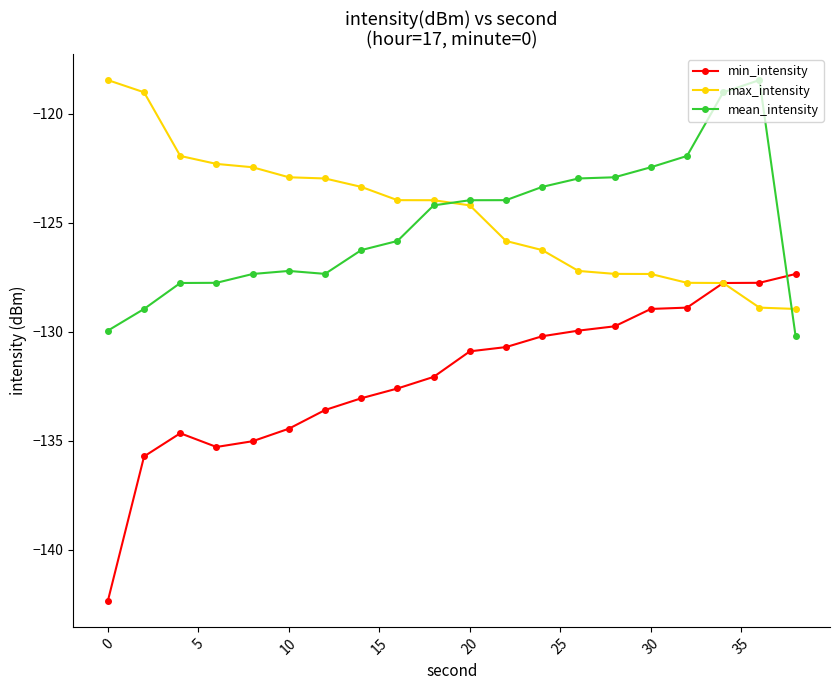

True or false: mean_intensity and min_intensity cross at least once.

True